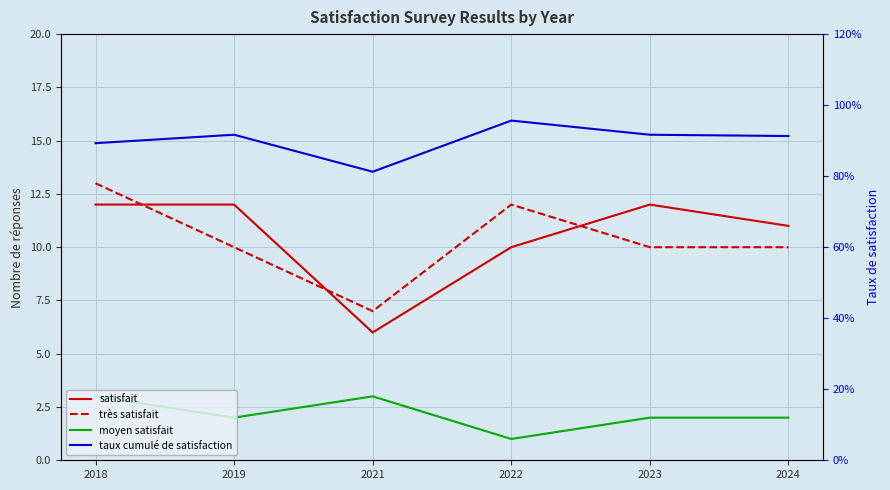

In très satisfait, how many points are higher than both neighbors (excluding endpoints)?

1